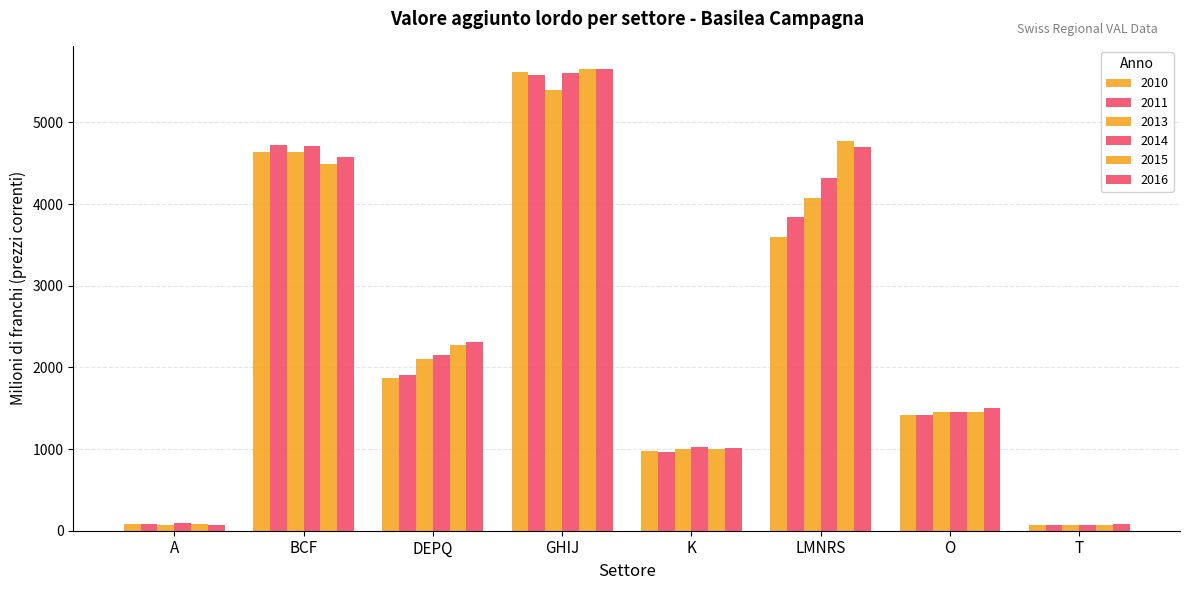

Reading left to right, extract all data points from this chart.

2010: 76.2	4636.7	1869.7	5620.4	971.2	3601.4	1415.7	67.7
2011: 84.3	4720.6	1907.4	5576.5	968.9	3838.5	1416.7	67.0
2013: 74.7	4642.2	2104.5	5396.0	994.6	4078.4	1447.7	67.5
2014: 89.9	4704.8	2146.8	5610.0	1020.6	4318.7	1454.3	70.7
2015: 77.6	4489.0	2275.0	5653.2	994.9	4767.2	1449.3	73.8
2016: 74.7	4578.0	2307.5	5653.9	1014.5	4698.0	1497.5	76.6